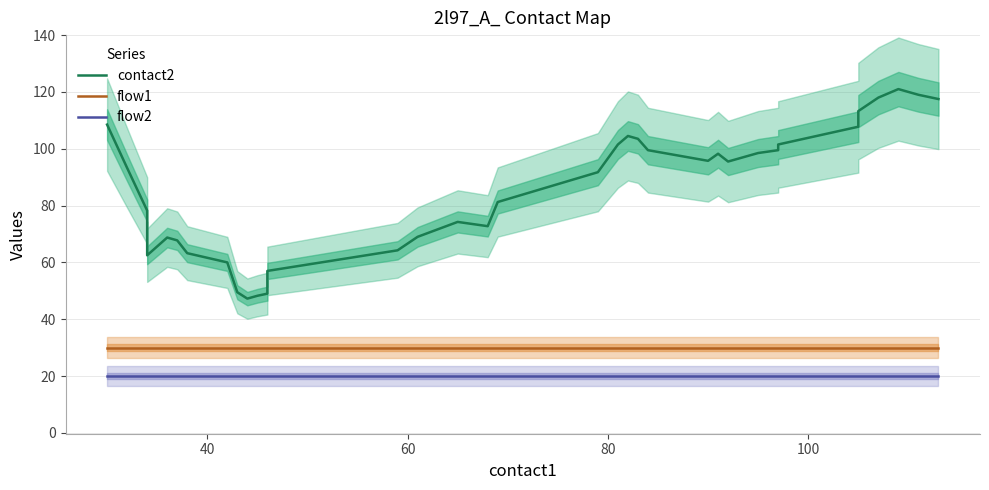

Does the chart have visible grid lines?

Yes